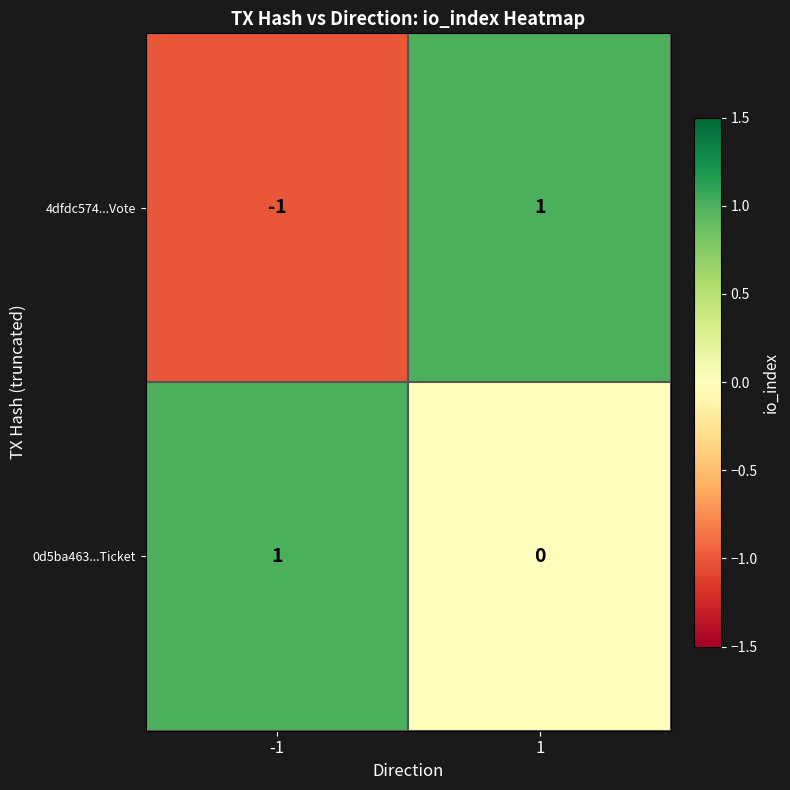

Which series has the largest total across all categories?

0d5ba463...Ticket